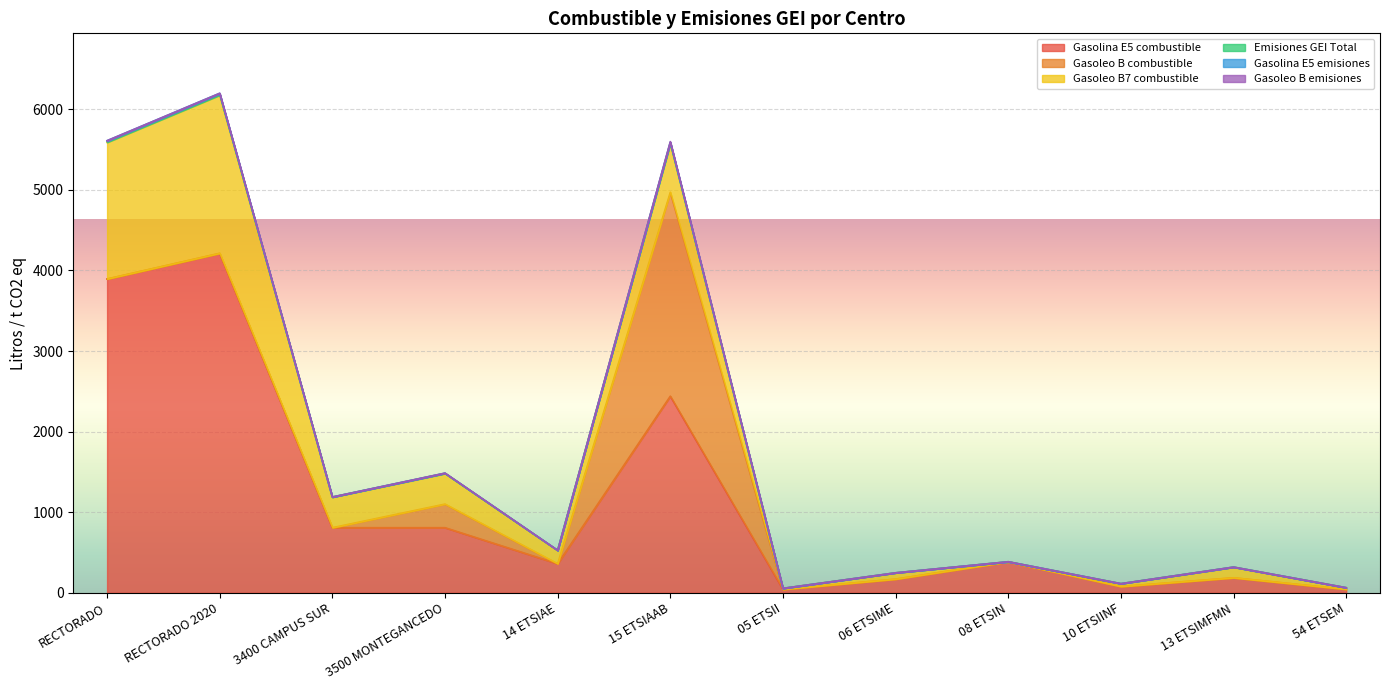

What is the sum of the Gasoleo B emisiones values at 3500 MONTEGANCEDO and RECTORADO?

0.8